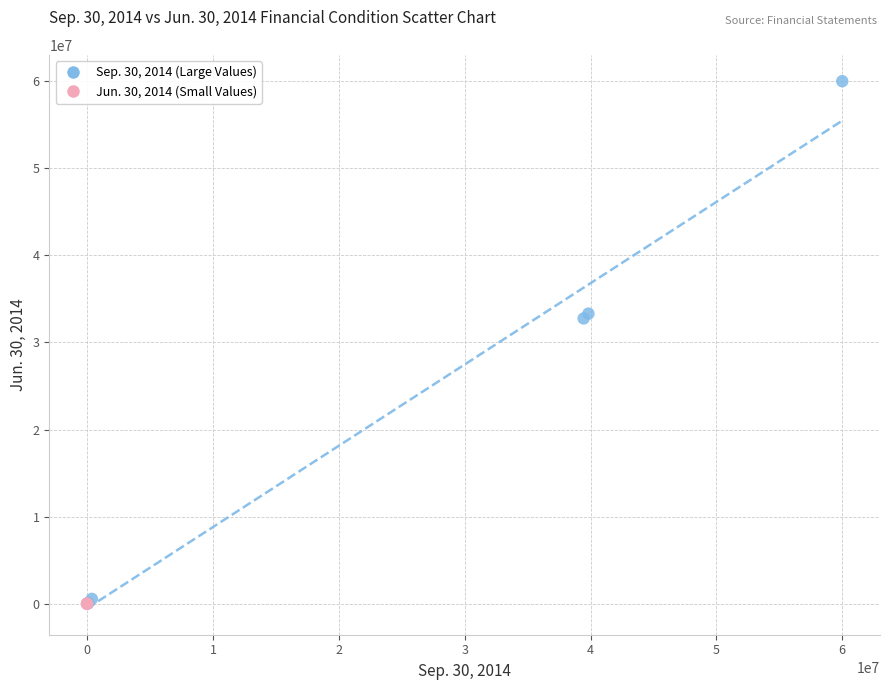

Which series reaches the maximum Y coordinate?

Sep. 30, 2014 (Large Values)